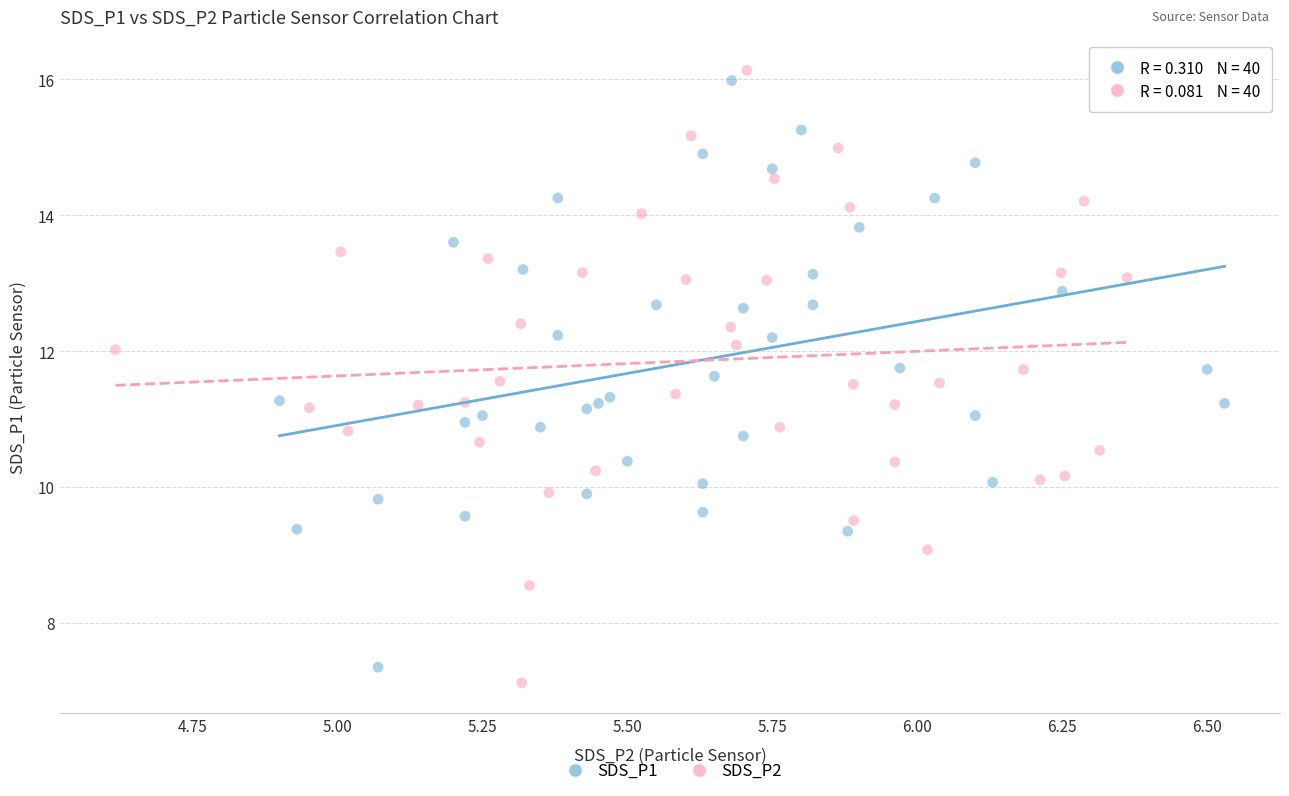

Which series has the largest Y range (max minus min)?

SDS_P2